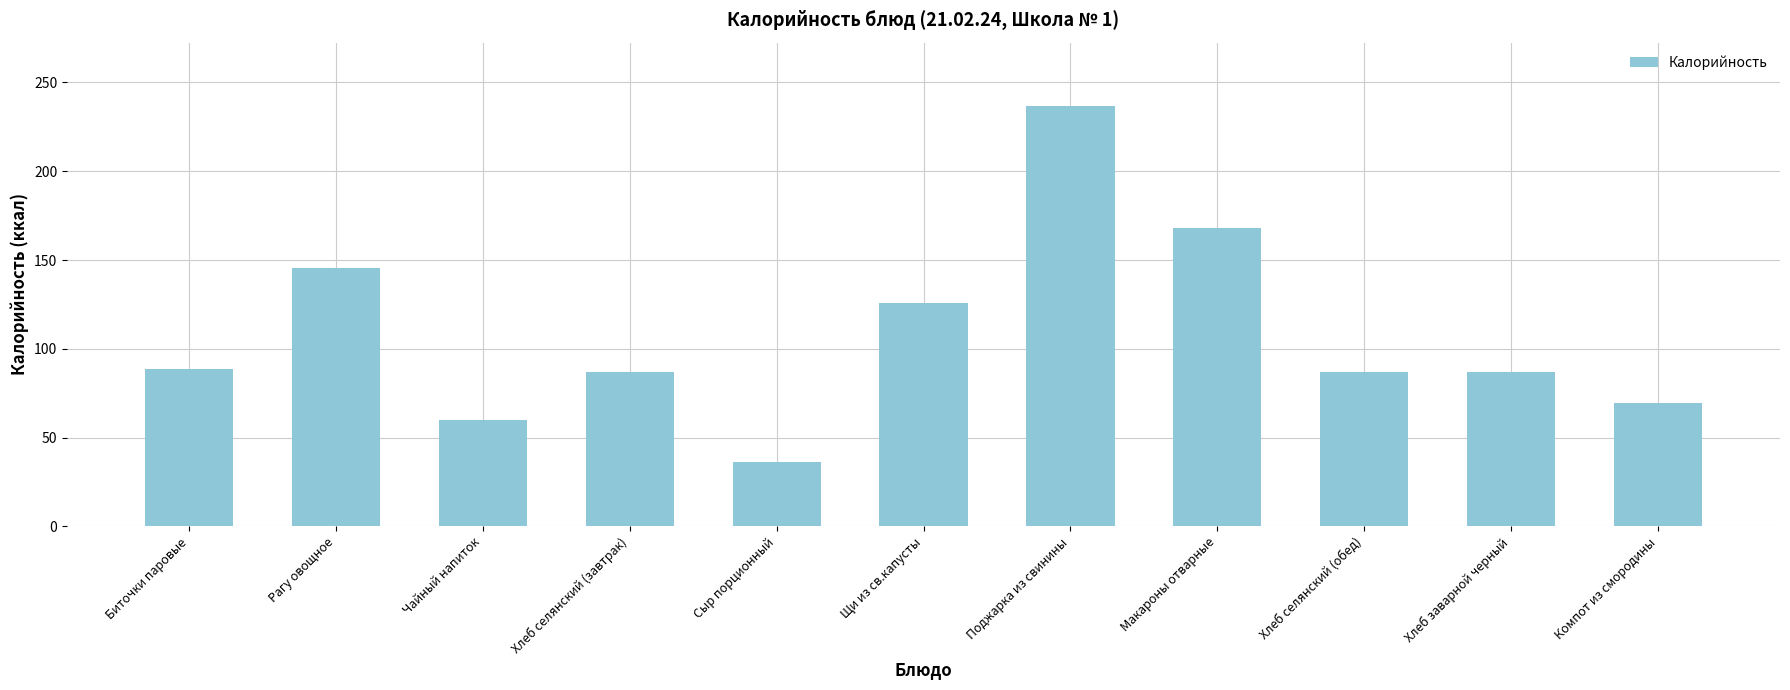

Does the chart contain any negative values?

No